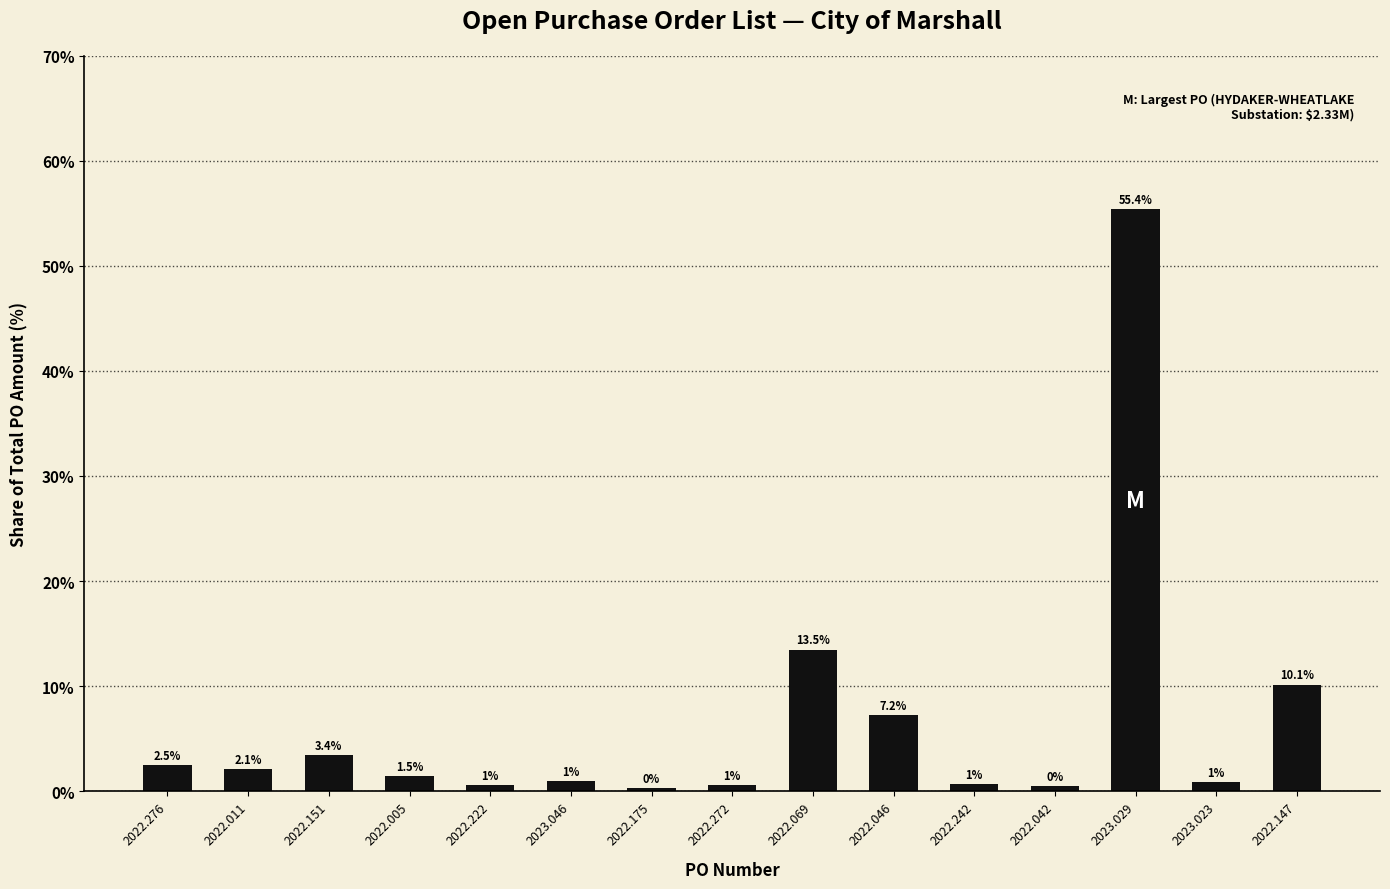

Is it true that the value at 2022.046 is 11.0?

False